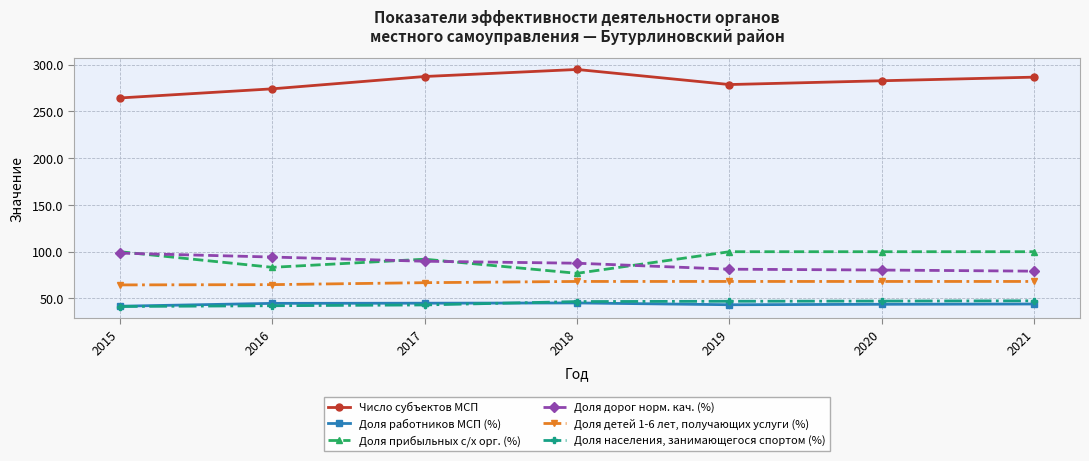

True or false: Доля прибыльных с/х орг. (%) has more than 0 interior local peaks.

True